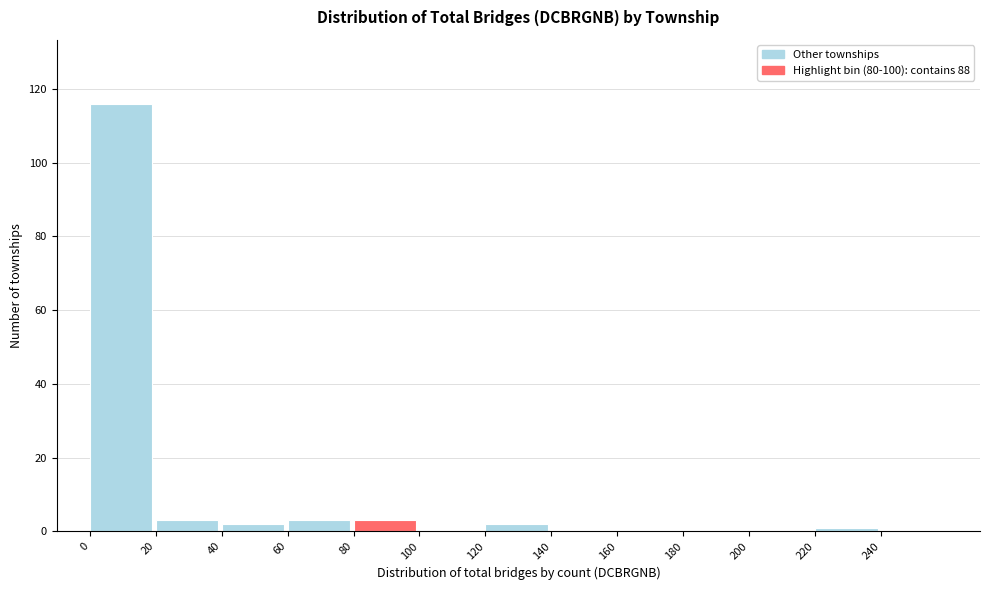

Reading right to left, extract all data points from this chart.

240=0	220=1	200=0	180=0	160=0	140=0	120=2	100=0	80=3	60=3	40=2	20=3	0=116